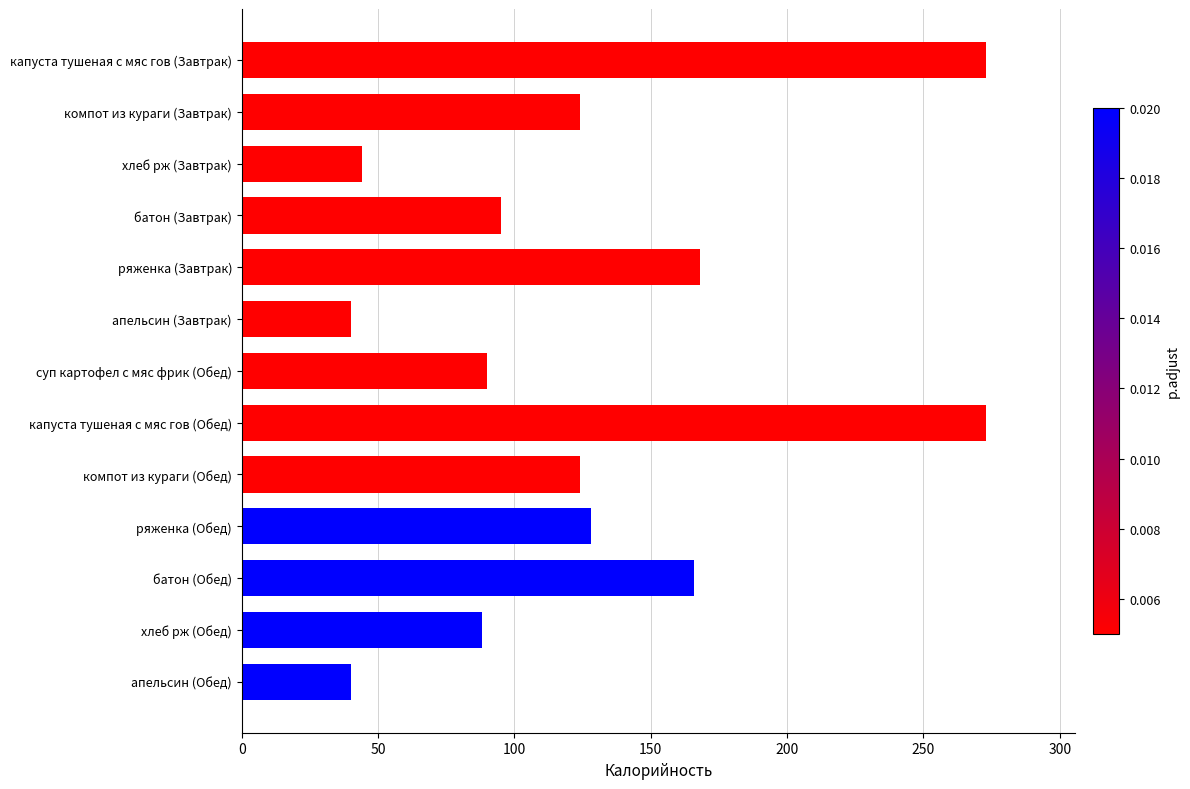

Between апельсин (Завтрак) and капуста тушеная с мяс гов (Обед), which is larger?

капуста тушеная с мяс гов (Обед)